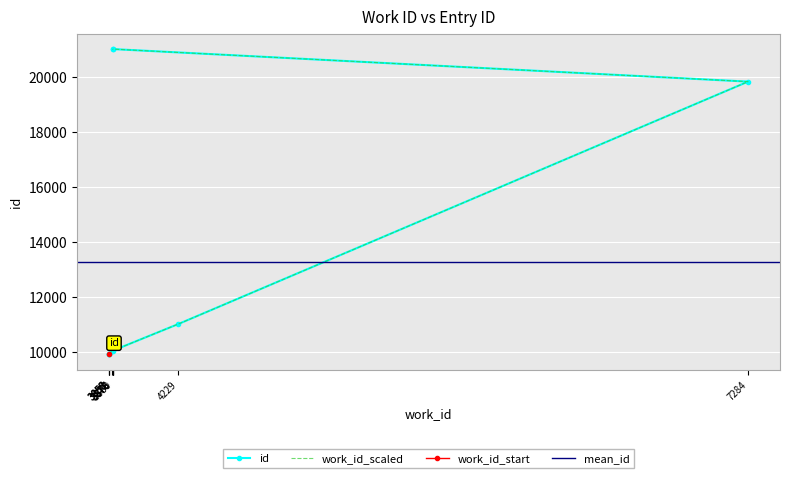

What is the approximate value at 3876, to the nearest 100?

21000